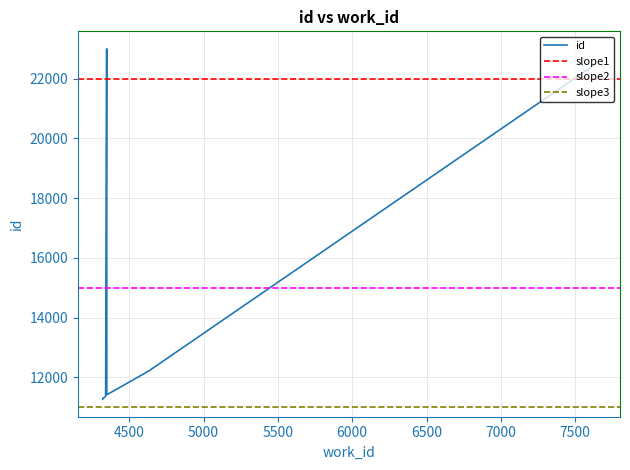

The value at 4325 is 16710. True or false?

False